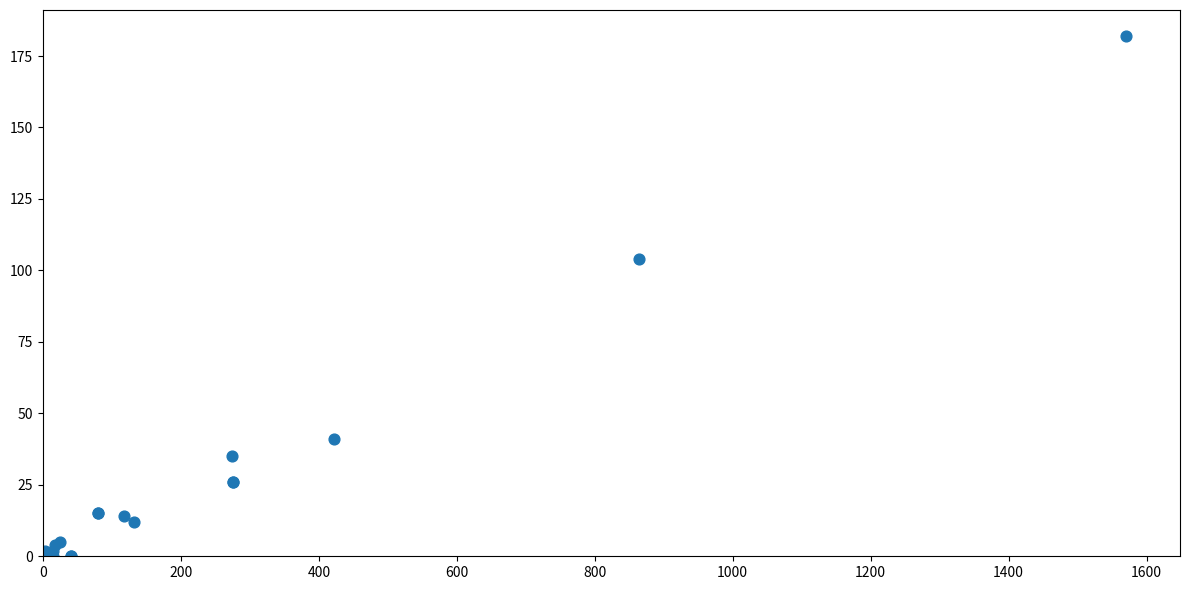

What Y value in the scatter plot is closest to 91?

104